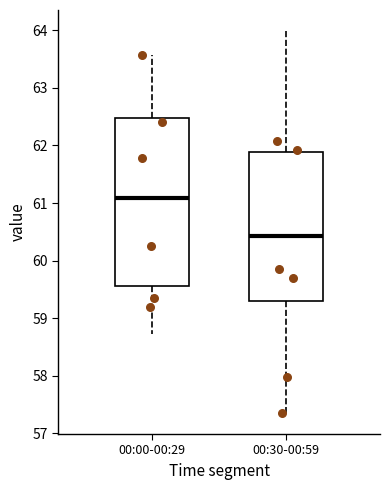

Reading left to right, transcribe this box plot: for each box, give where its median line is, the range the box spans, and where its two whiskers end, as read against the y-axis. The values are not printed on the chart, so give them approximately, as read against the axis.

00:00-00:29: median 61.1, box 59.6 to 62.5, whiskers 58.7 to 63.6
00:30-00:59: median 60.4, box 59.3 to 61.9, whiskers 57.3 to 64.0